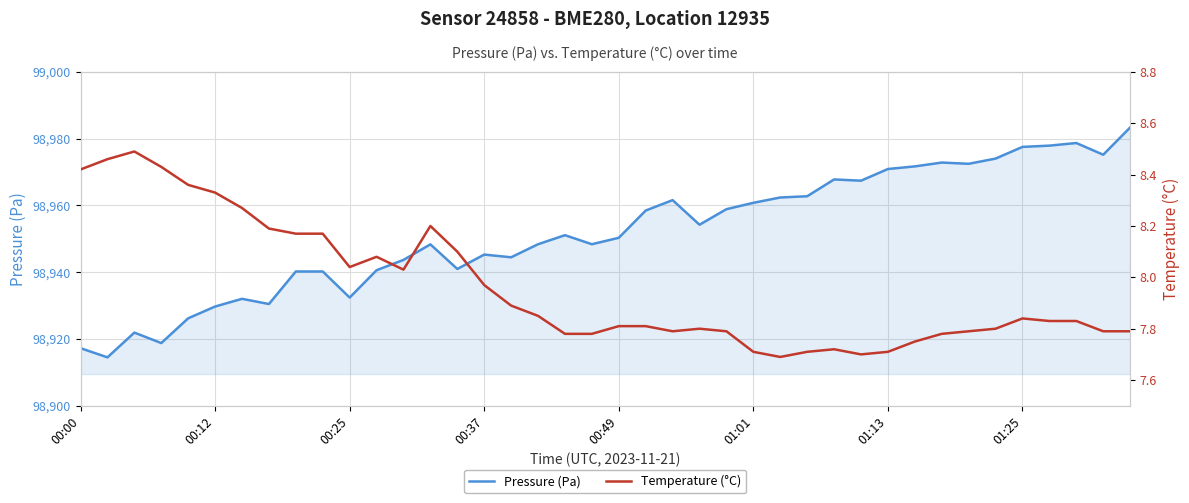

Rank the series at 16 from highest to lowest value.

Pressure (Pa), Temperature (°C)